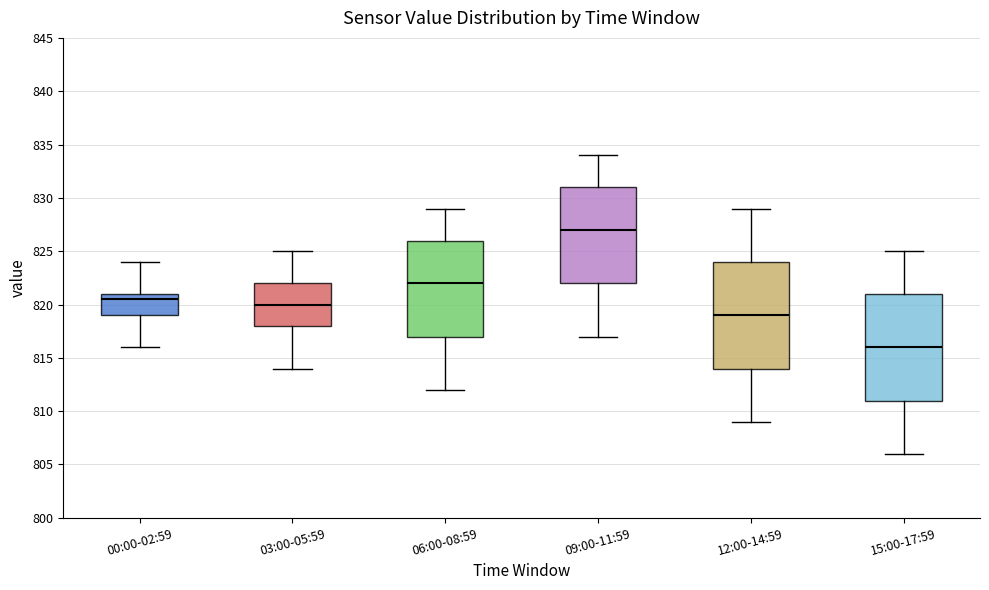

Reading left to right, read every box against the y-axis: the position of its median line, the range the box covers, and the ends of its whiskers. The values are not printed on the chart, so give them approximately, as read against the axis.

00:00-02:59: median 820.5, box 819.0 to 821.0, whiskers 816.0 to 824.0
03:00-05:59: median 820.0, box 818.0 to 822.0, whiskers 814.0 to 825.0
06:00-08:59: median 822.0, box 817.0 to 826.0, whiskers 812.0 to 829.0
09:00-11:59: median 827.0, box 822.0 to 831.0, whiskers 817.0 to 834.0
12:00-14:59: median 819.0, box 814.0 to 824.0, whiskers 809.0 to 829.0
15:00-17:59: median 816.0, box 811.0 to 821.0, whiskers 806.0 to 825.0